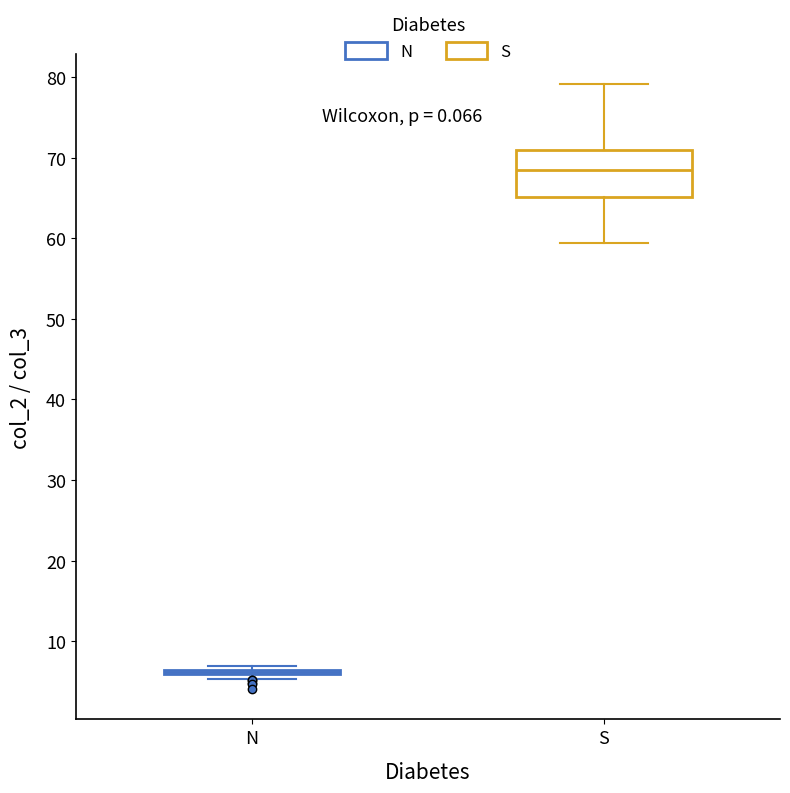

Comparing the boxes themselves (not the whiskers), which one is the tallest?

S